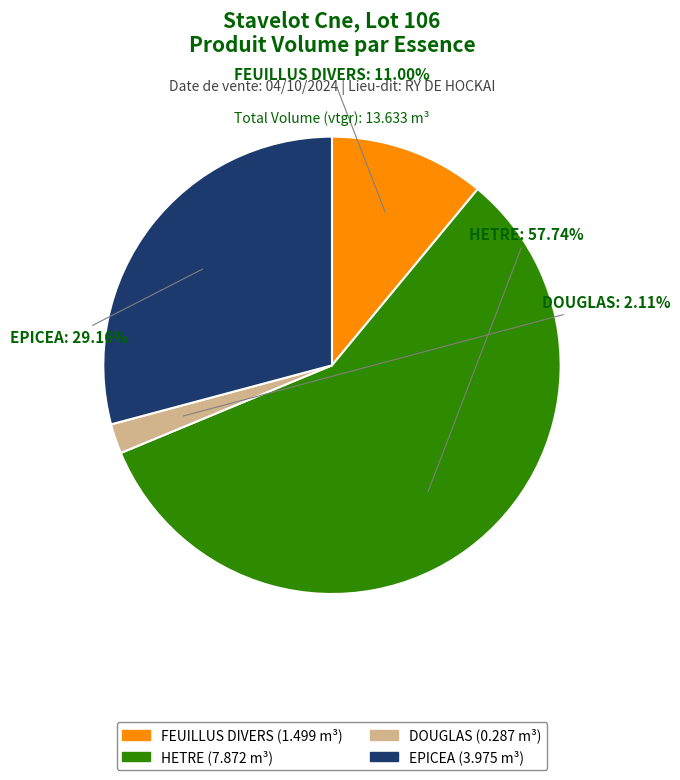

Between EPICEA and HETRE, which is larger?

HETRE